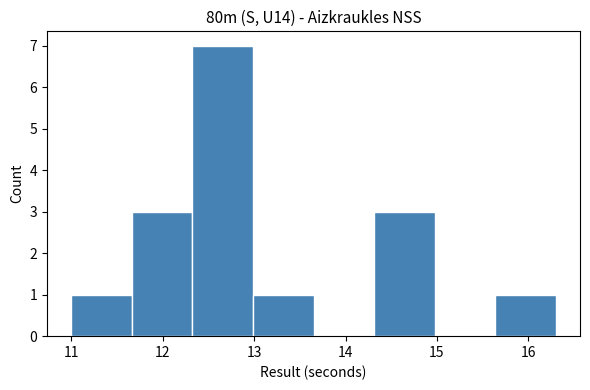

What is the height of the bar covering 11.7 to 12.3 on the x-axis? Neither the bar edges nor the heights are printed on the chart, so give them approximately, as read against the axes.

3